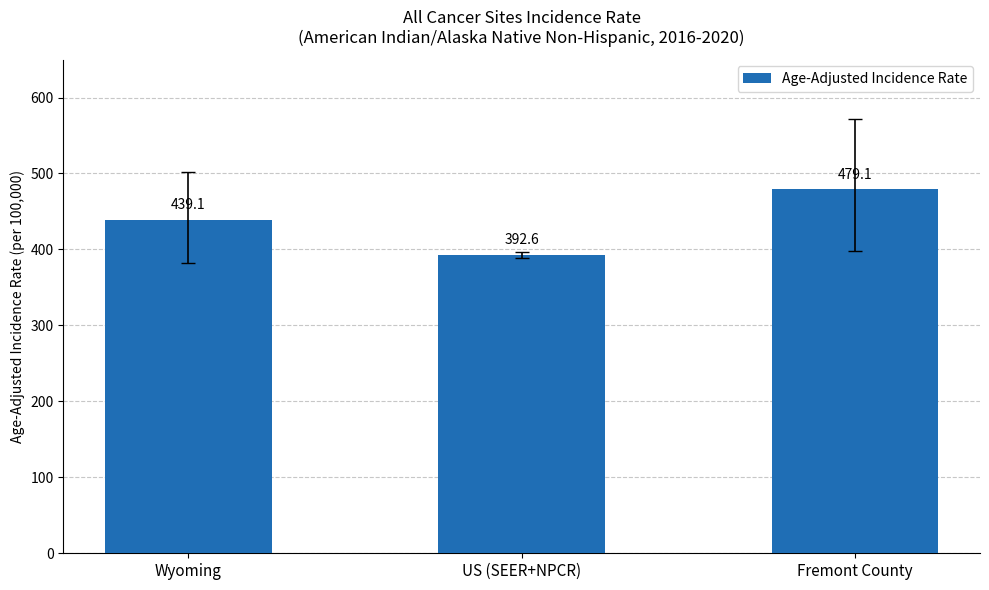

True or false: the data shows 181.9 at US (SEER+NPCR).

False